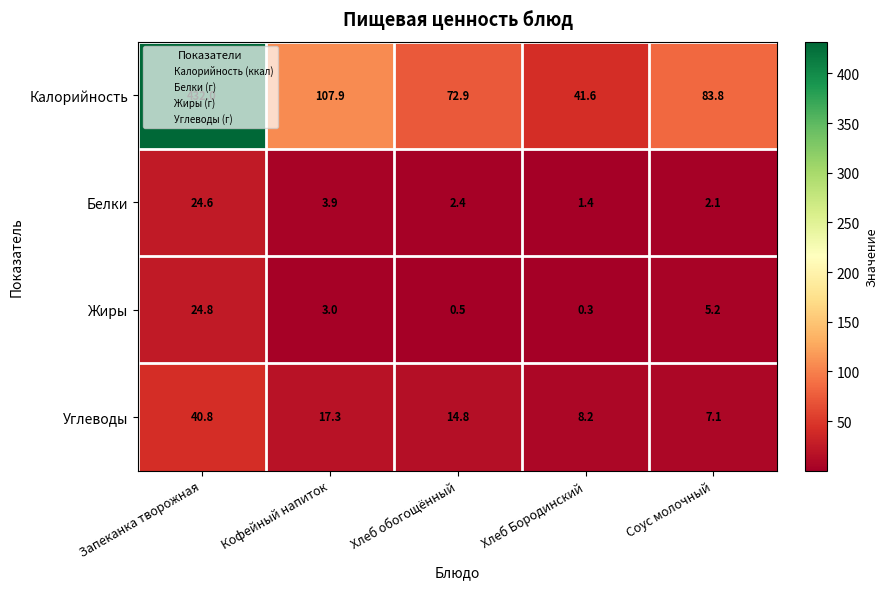

How many data points in Углеводы are less than 14?

2